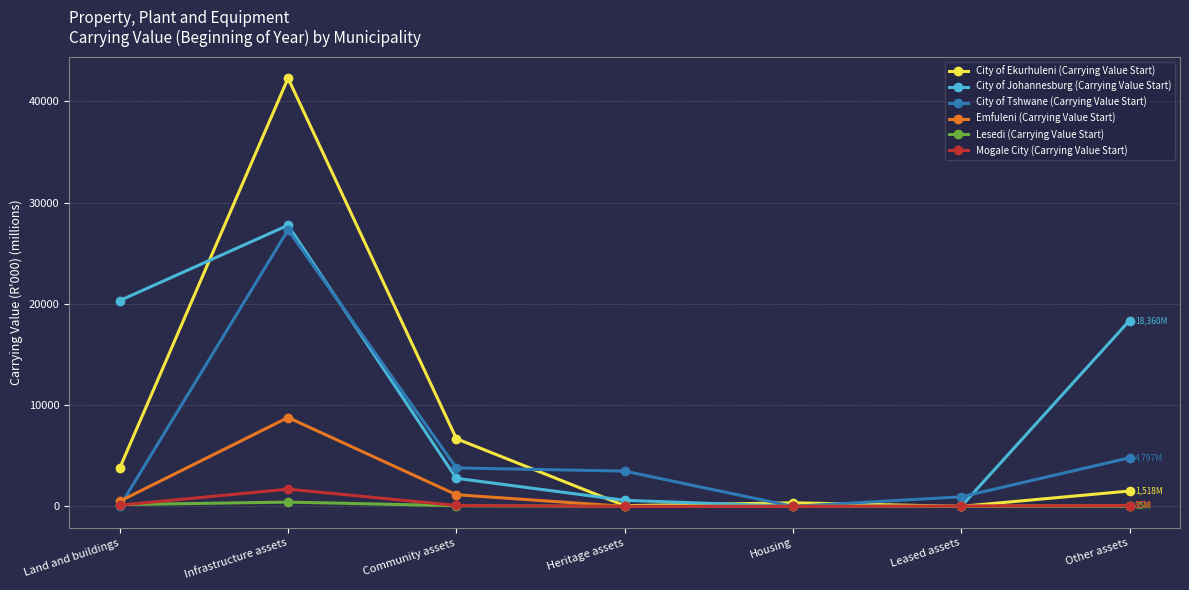

What is the label of the 5th point from the right?

Community assets